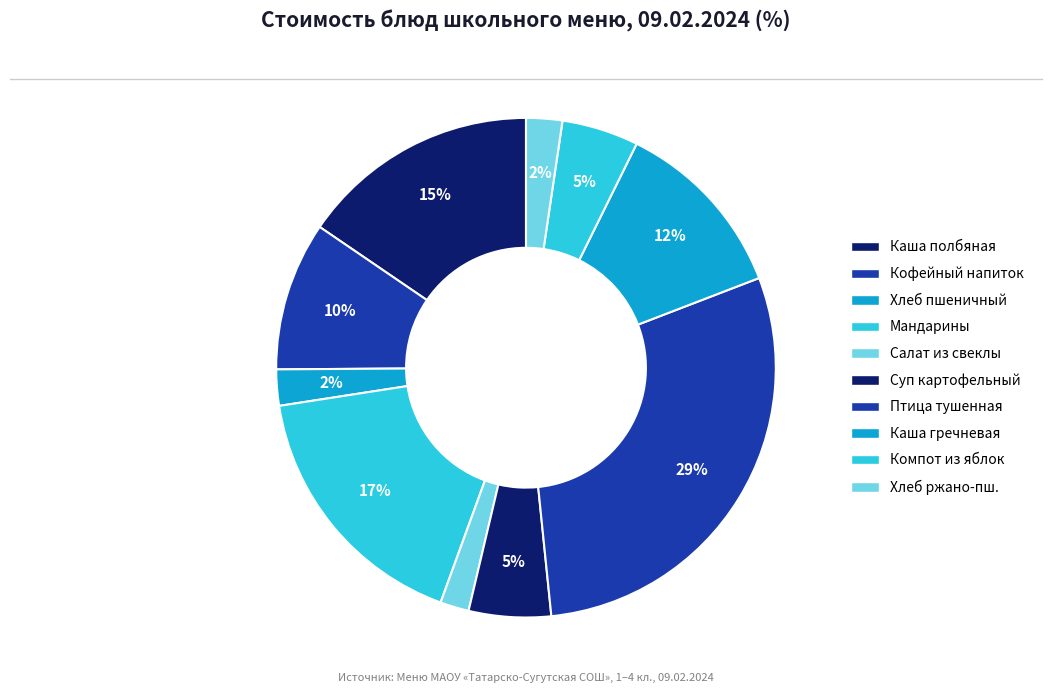

Which category has the biggest portion of the pie?

Птица тушенная в смет.соусе